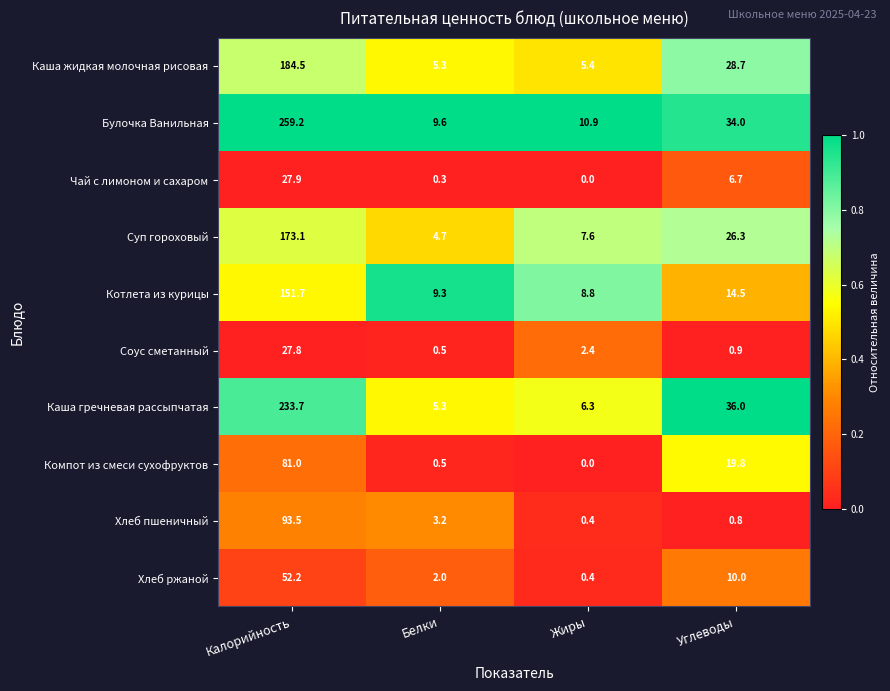

Rank the series by their maximum value, from lowest to highest.

Соус сметанный, Чай с лимоном и сахаром, Хлеб ржаной, Компот из смеси сухофруктов, Хлеб пшеничный, Котлета из курицы, Суп гороховый, Каша жидкая молочная рисовая, Каша гречневая рассыпчатая, Булочка Ванильная